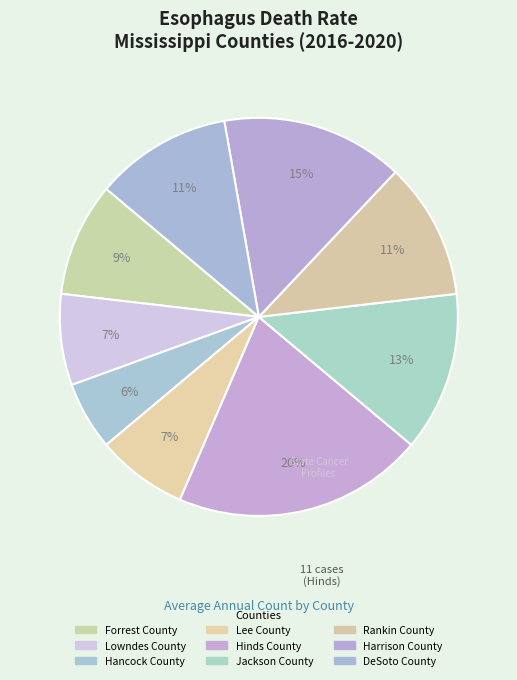

The Jackson County slice represents 13% of the pie. True or false?

True